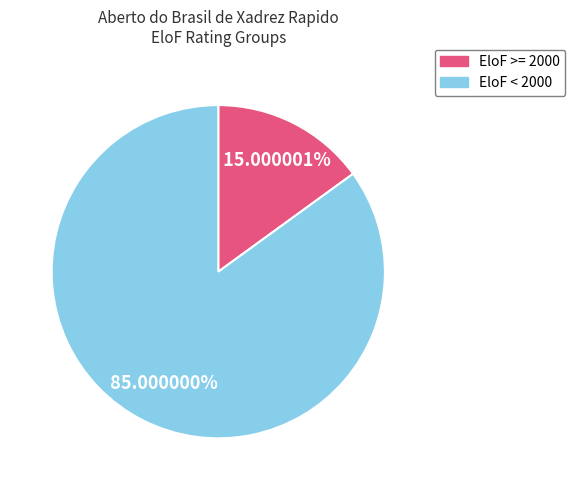

Is there any slice that represents more than half of the pie?

Yes